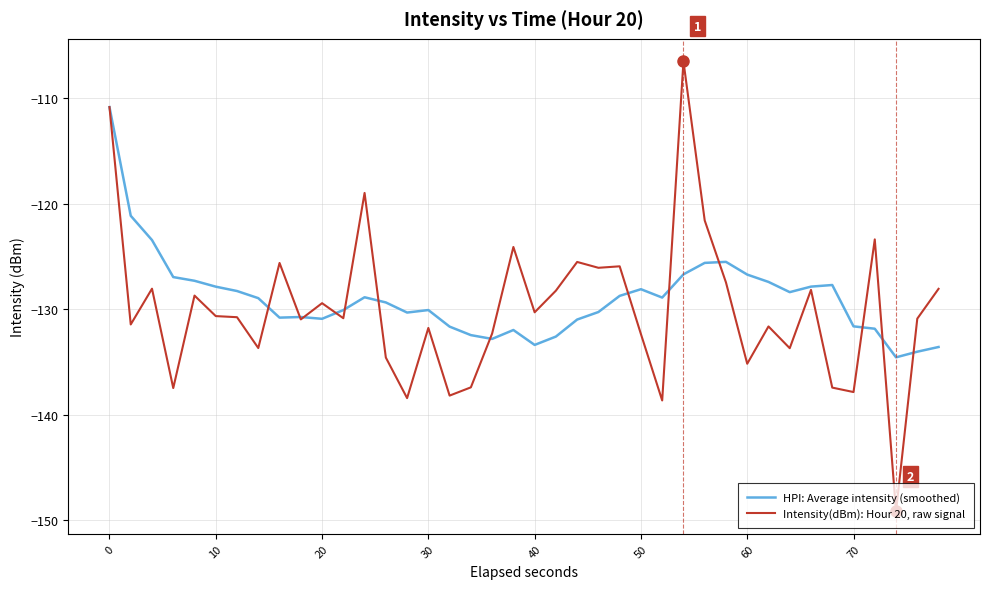

Rank the series by their maximum value, from lowest to highest.

HPI: Average intensity (smoothed), Intensity(dBm): Hour 20, raw signal